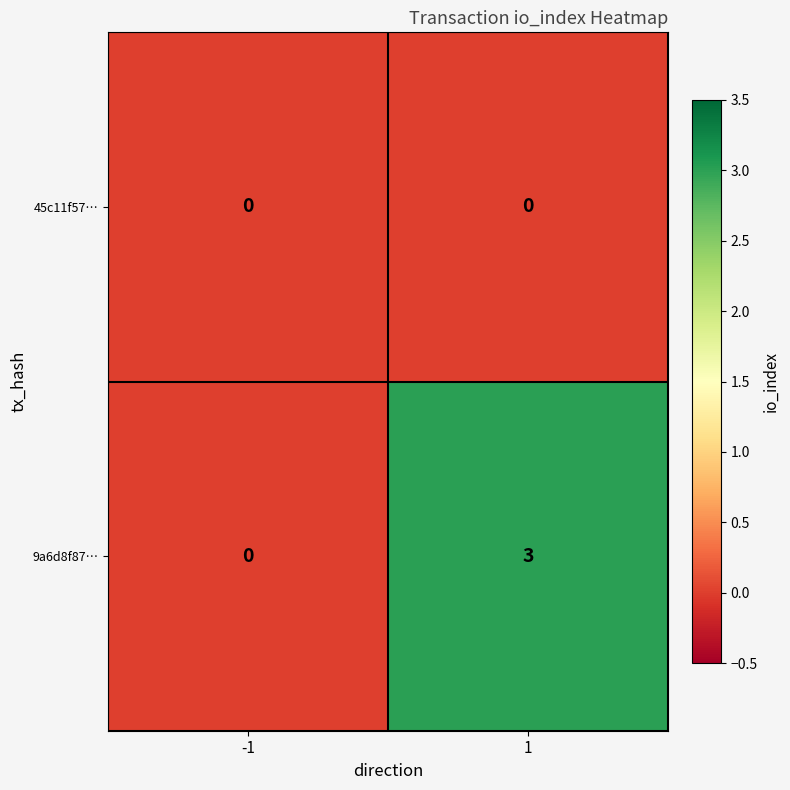

What is the highest value of the 9a6d8f87… series?

3